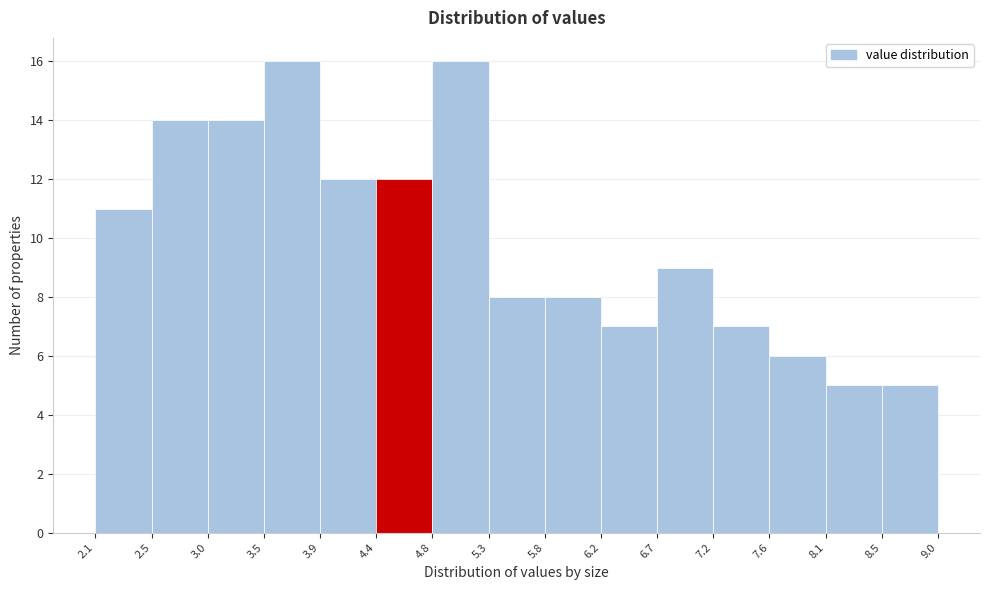

Reading left to right, transcribe this chart: for each bar, give the range it covers on the x-axis and its height. The values are not printed on the chart, so give them approximately, as read against the axis.

2.1 to 2.5: 11
2.5 to 3.0: 14
3.0 to 3.5: 14
3.5 to 3.9: 16
3.9 to 4.4: 12
4.4 to 4.8: 12
4.8 to 5.3: 16
5.3 to 5.8: 8
5.8 to 6.2: 8
6.2 to 6.7: 7
6.7 to 7.2: 9
7.2 to 7.6: 7
7.6 to 8.1: 6
8.1 to 8.5: 5
8.5 to 9.0: 5